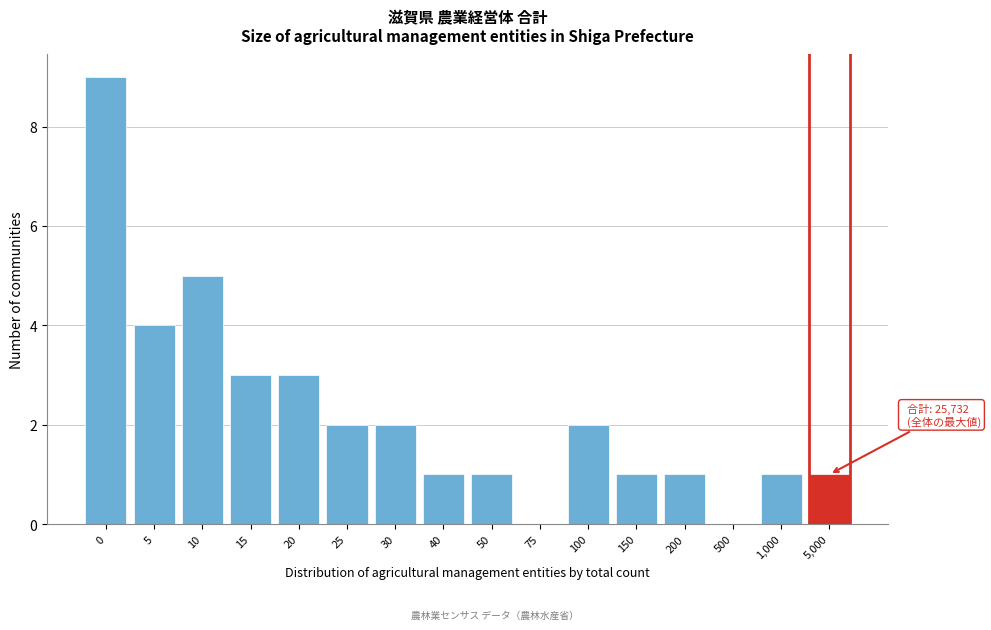

Approximately how many times larger is the value at 30 compared to 10?

0.4